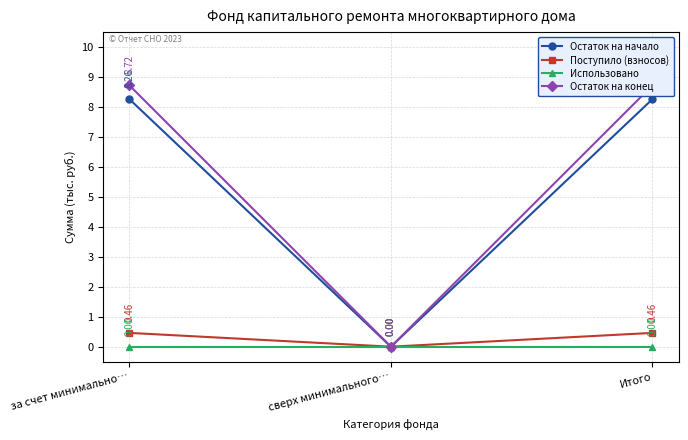

What is the label of the 3rd point from the right?

за счет минимально…